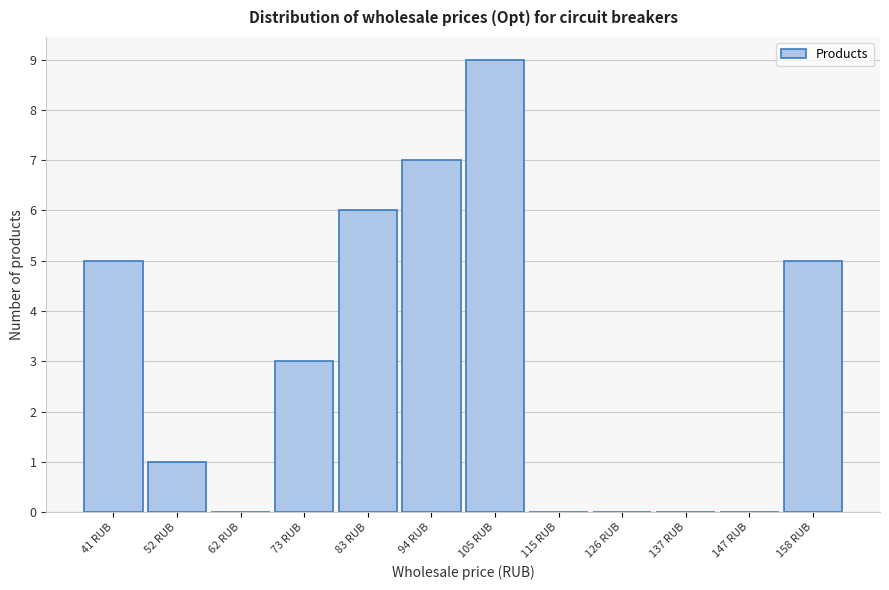

Reading left to right, transcribe all the data shown in this chart.

41 RUB=5	52 RUB=1	62 RUB=0	73 RUB=3	83 RUB=6	94 RUB=7	105 RUB=9	115 RUB=0	126 RUB=0	137 RUB=0	147 RUB=0	158 RUB=5